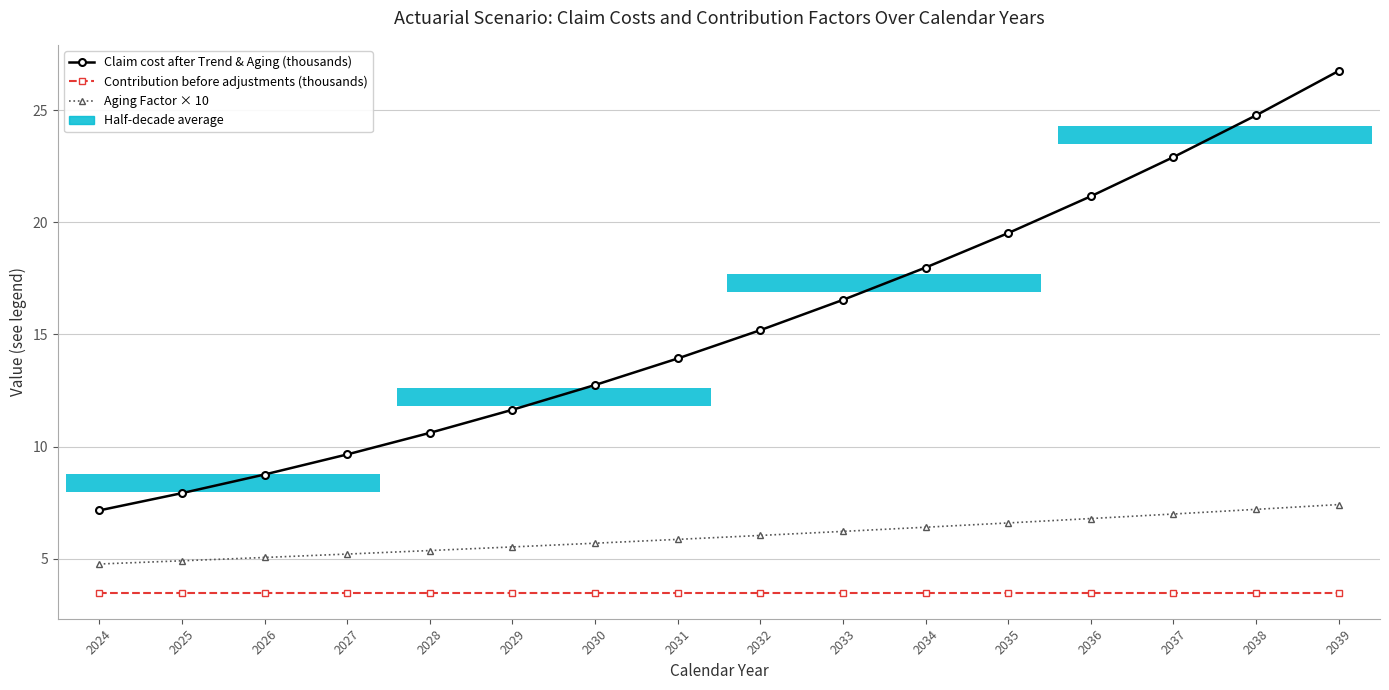

At how many categories does at least one series exceed 5?

16